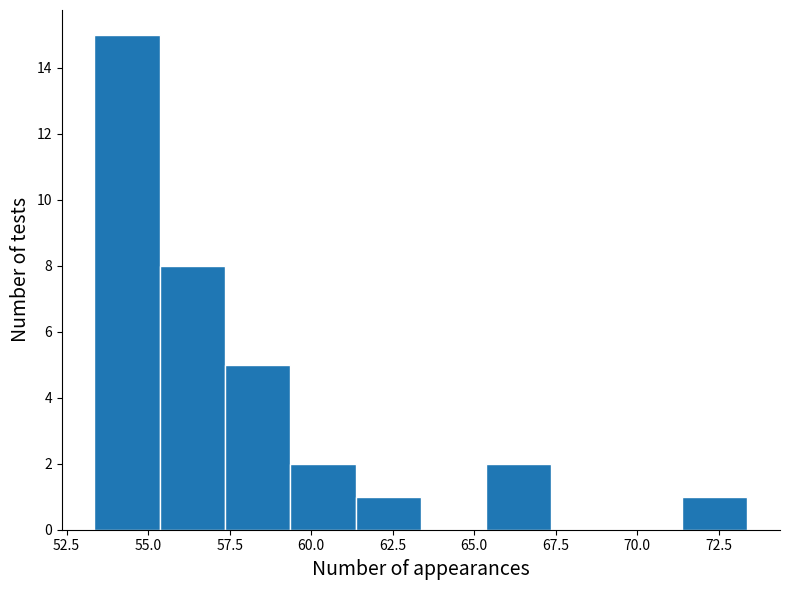

How tall is the bar that spans 61.5 to 63.5 on the x-axis? Neither the bar edges nor the heights are printed on the chart, so give them approximately, as read against the axes.

1